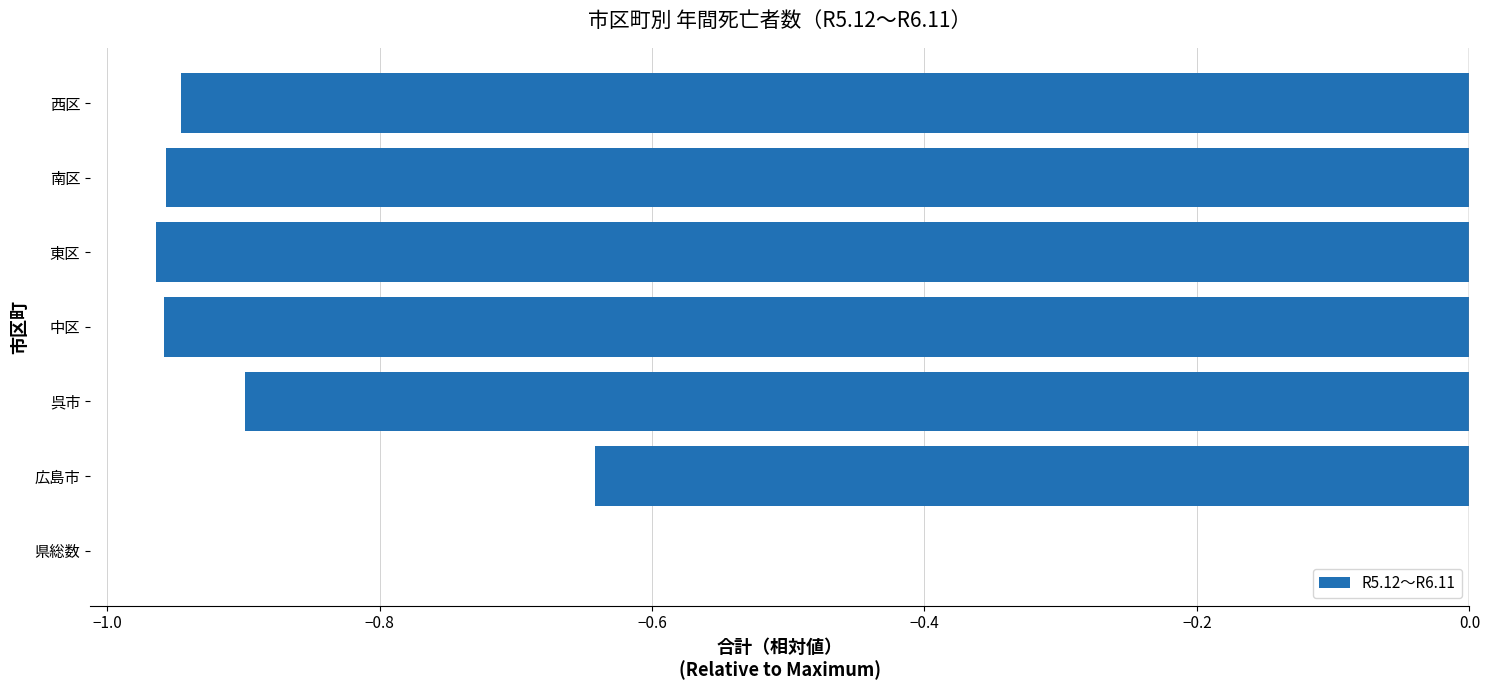

What is the change in value from 広島市 to 西区?

-0.3